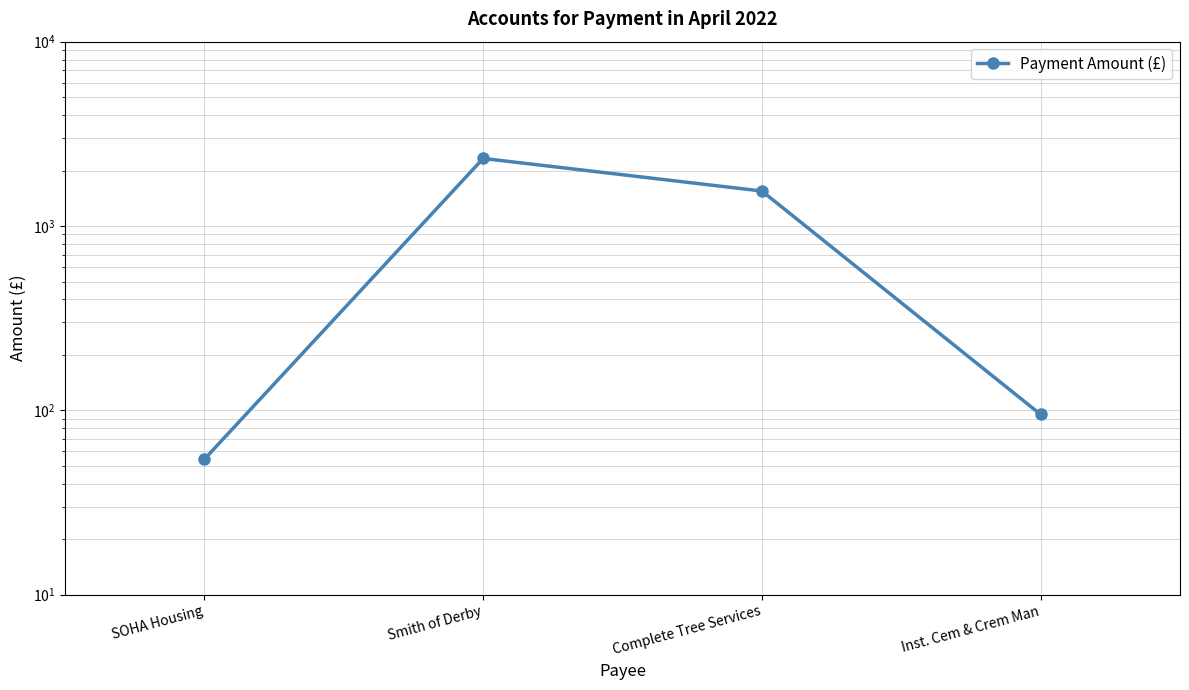

What is the average value?

1005.7